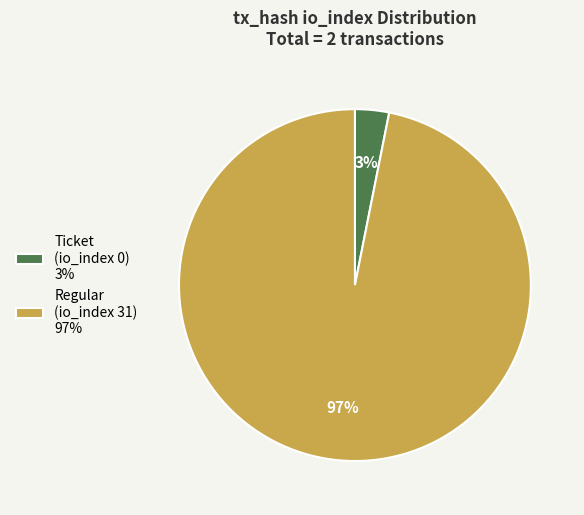

Rank the categories by value from lowest to highest.

Ticket (io_index 0) 3%, Regular (io_index 31) 97%